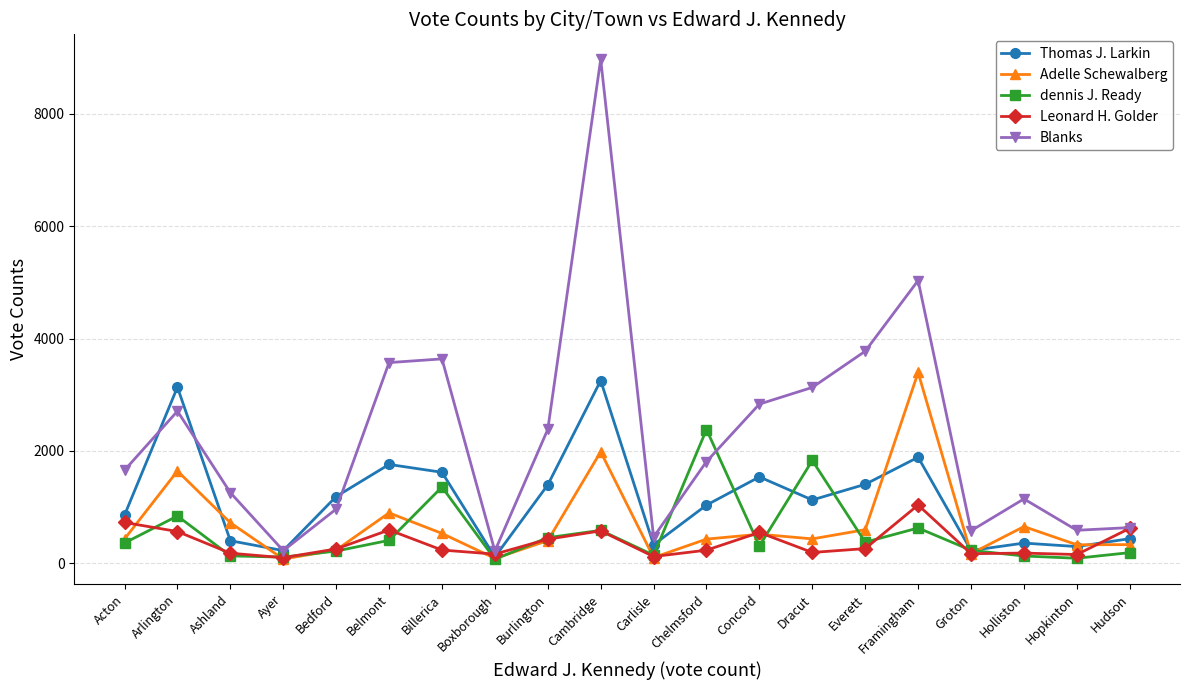

How many series are shown in this chart?

5